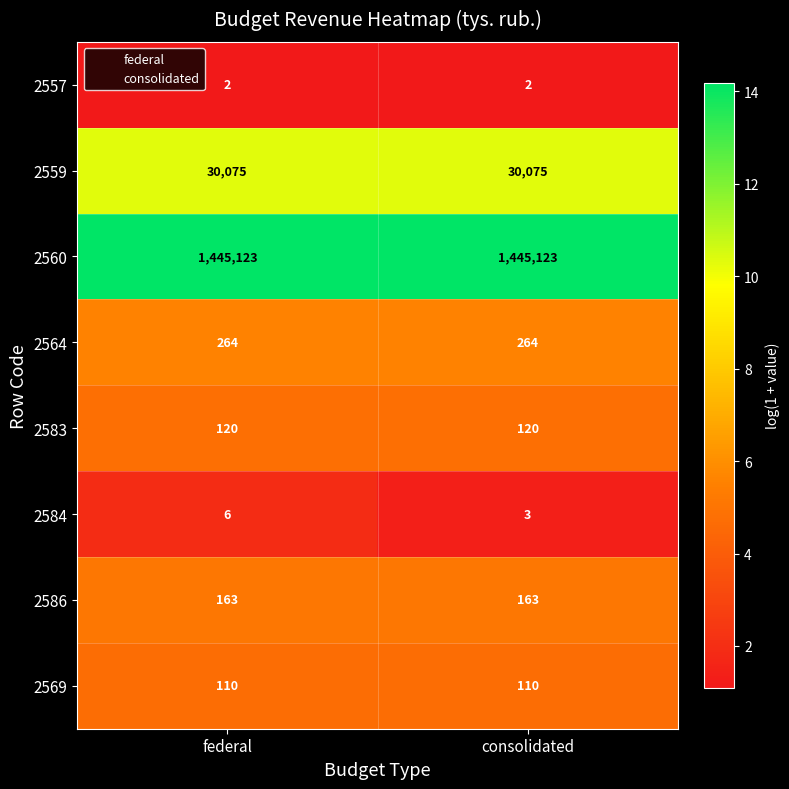

At which category is the sum across all series the highest?

federal